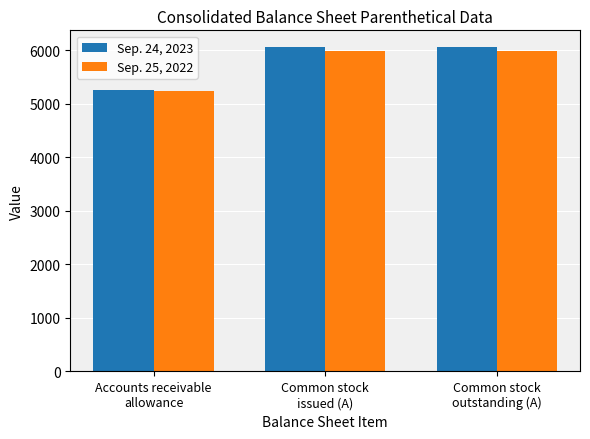

Rank the series by their maximum value, from lowest to highest.

Sep. 25, 2022, Sep. 24, 2023